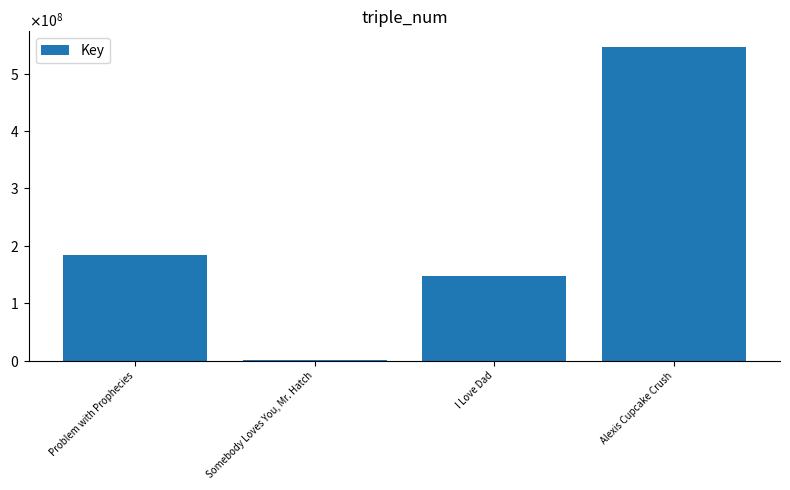

What is the value of the 2nd bar from the left?

318293